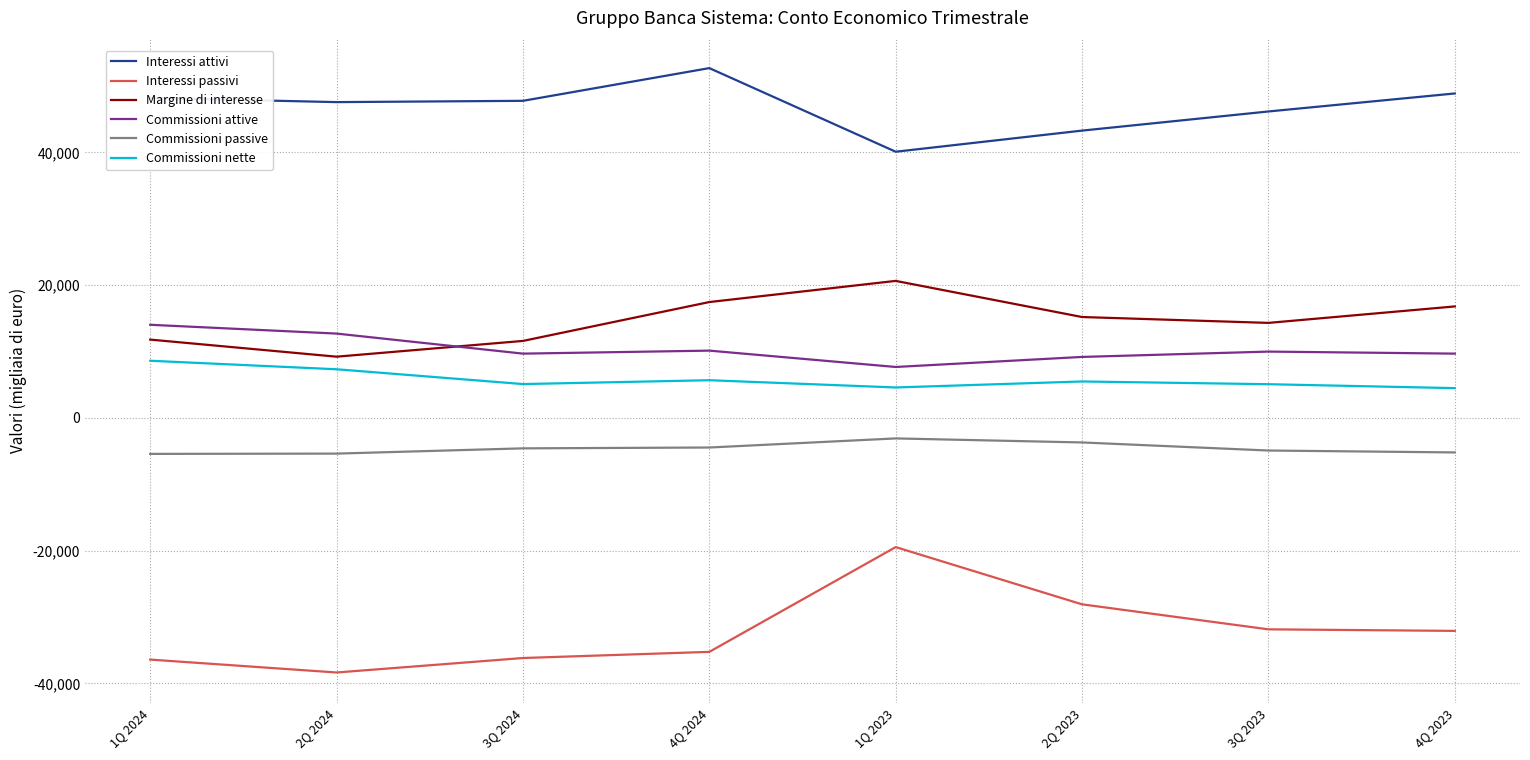

Is it true that Margine di interesse equals 9225 at 2Q 2024?

True